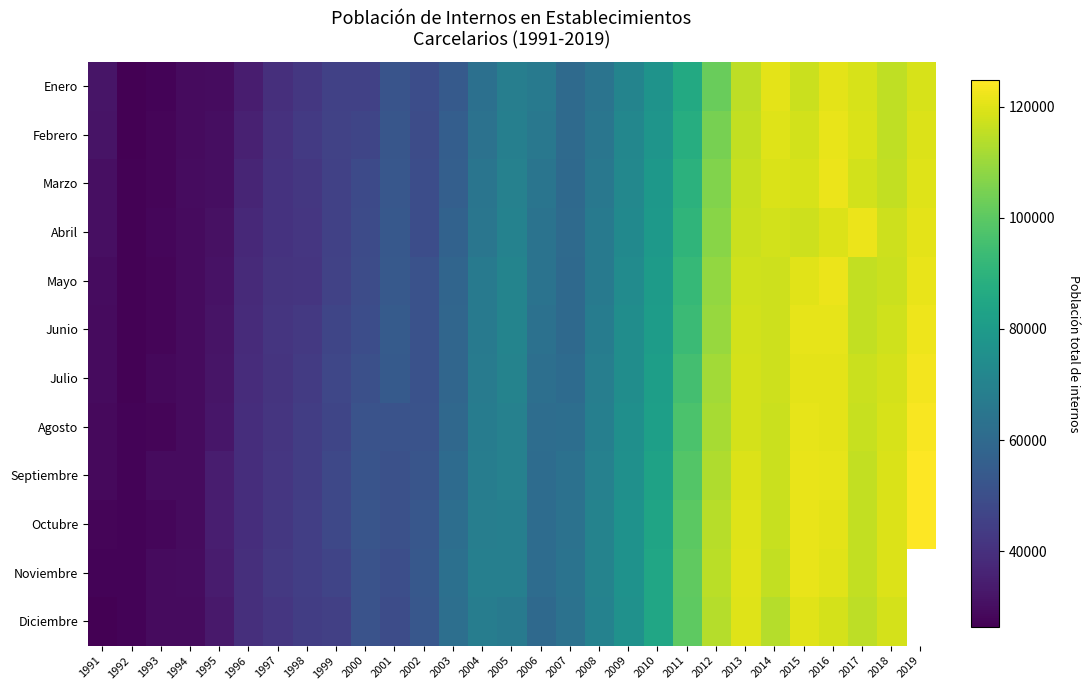

At which category is the sum across all series the highest?

2016